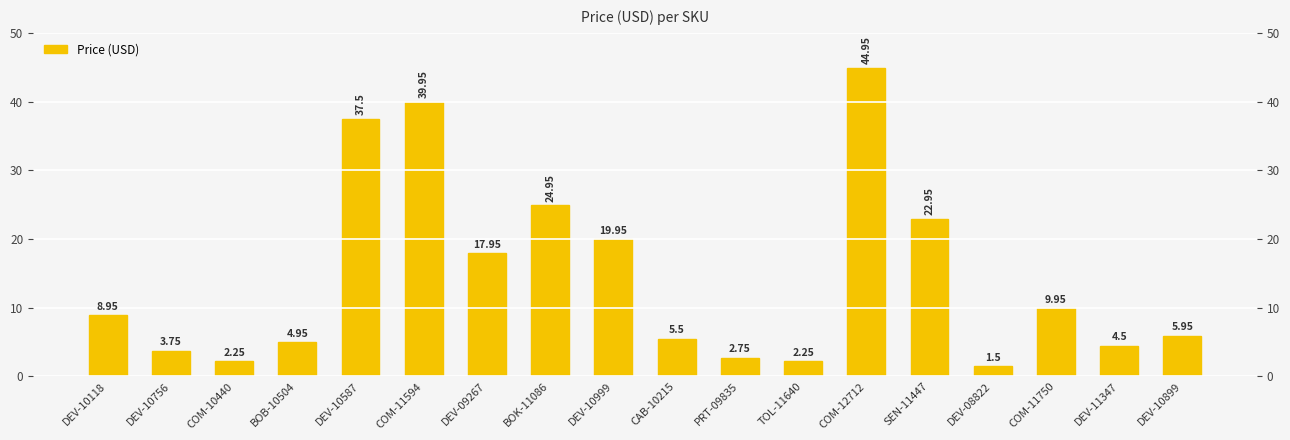

How many categories are shown in the chart?

18